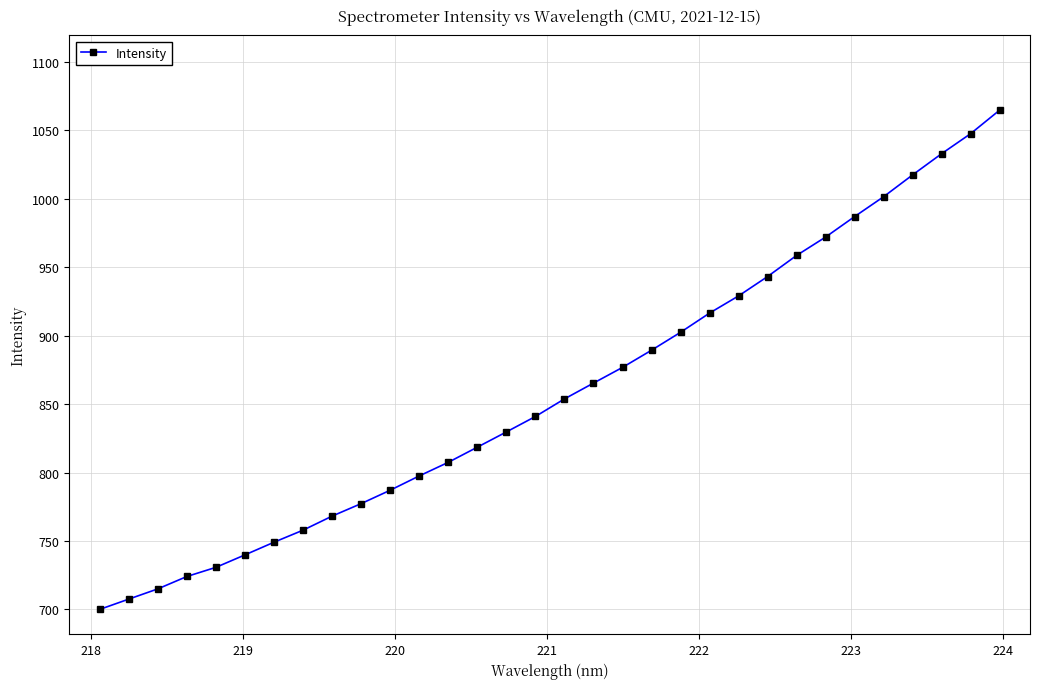

What is the smallest value displayed?

700.0